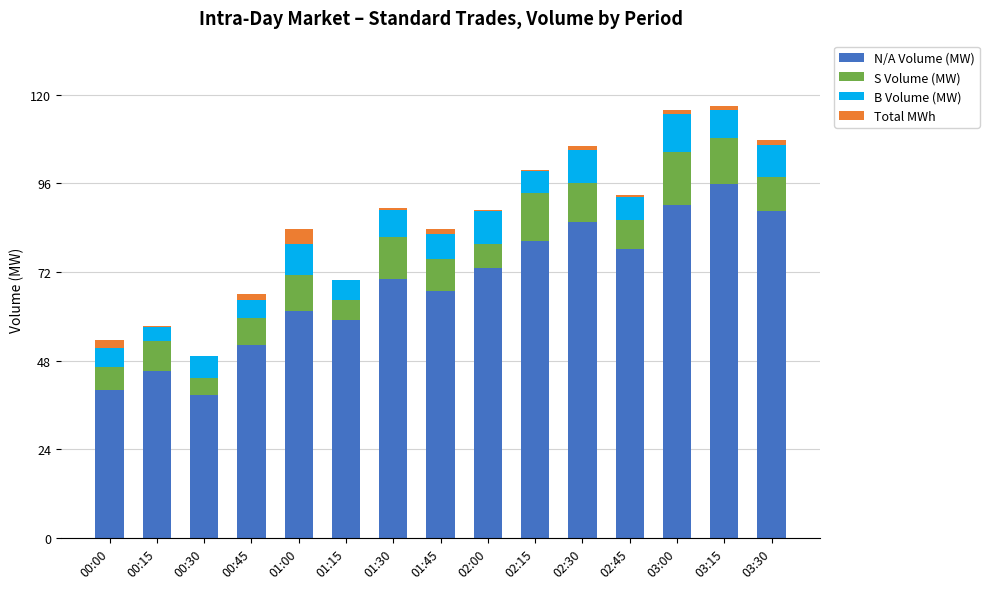

What is the highest value of the N/A Volume (MW) series?

95.7